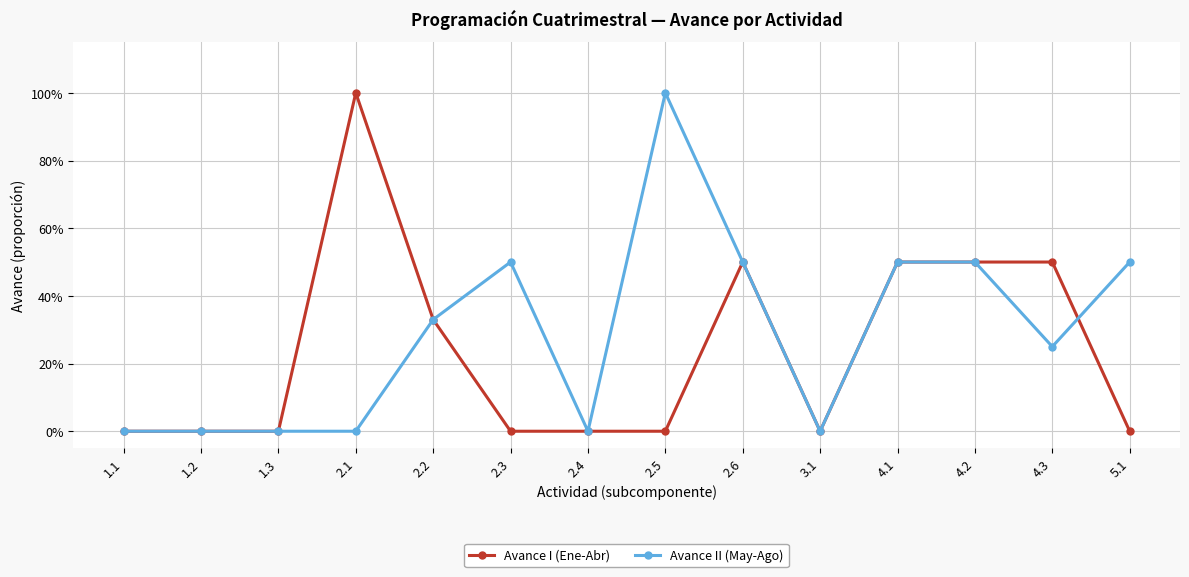

Where is the first local maximum for Avance I (Ene-Abr)?

2.1